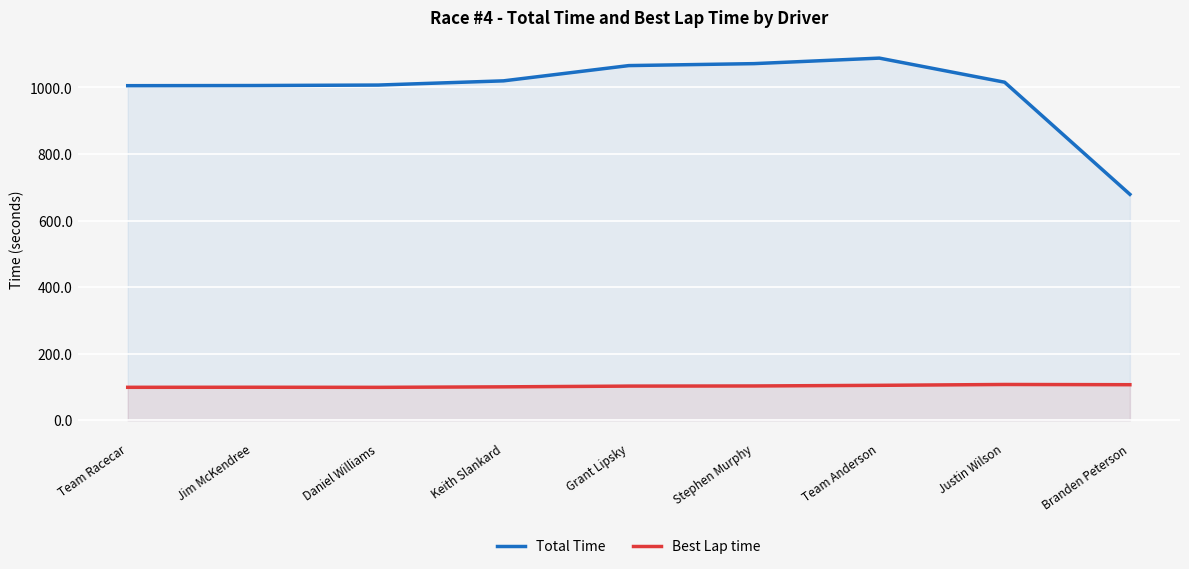

At which category does Total Time reach its first local peak?

Team Anderson